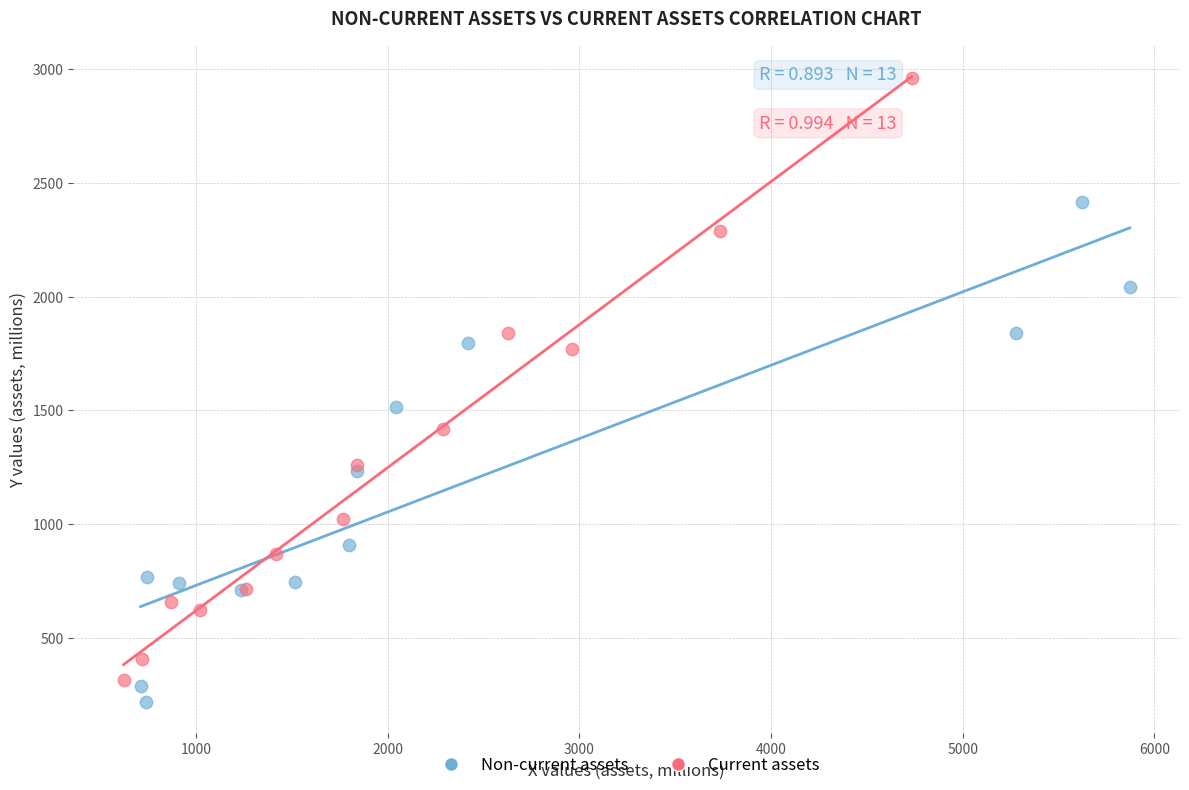

Which series has the largest Y range (max minus min)?

Current assets